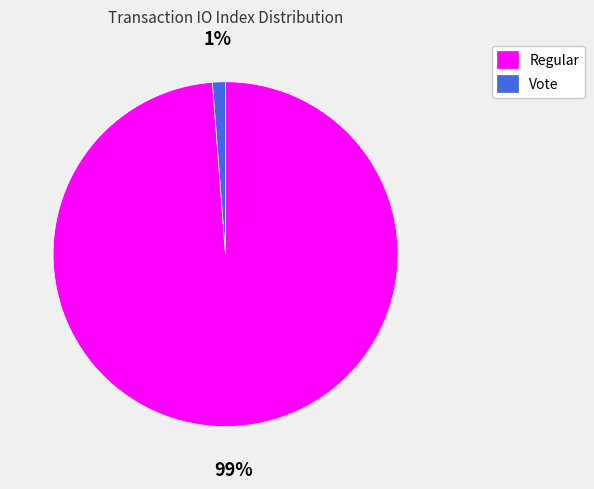

Combined, do Regular and Vote account for over 50%?

Yes